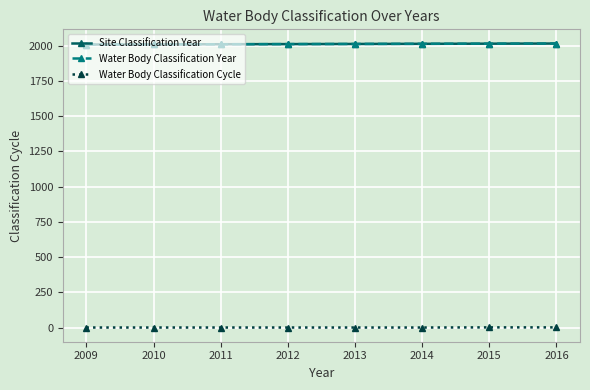

Rank the series at 2010 from lowest to highest value.

Water Body Classification Cycle, Site Classification Year, Water Body Classification Year